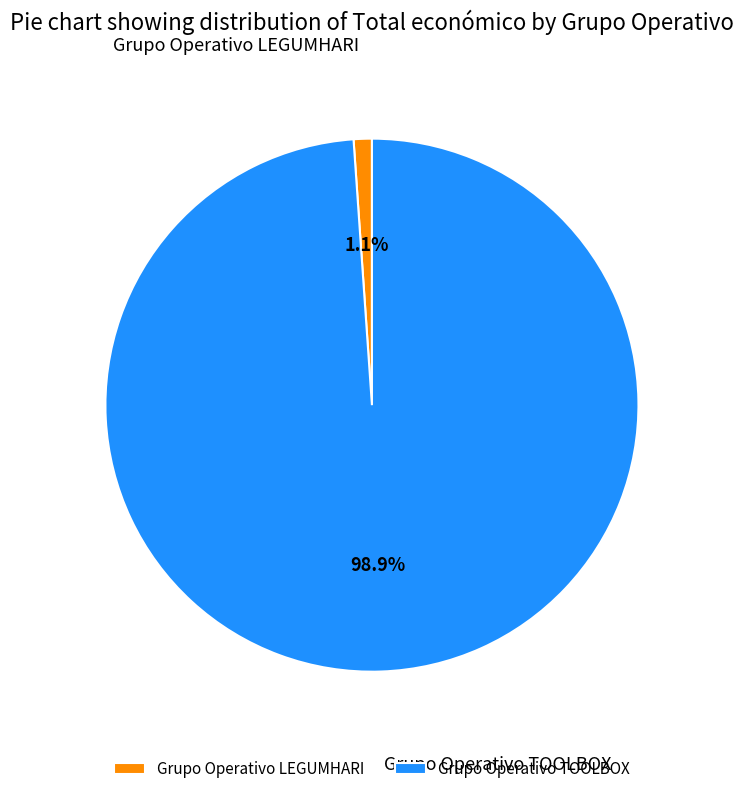

Which has a higher value, Grupo Operativo TOOLBOX or Grupo Operativo LEGUMHARI?

Grupo Operativo TOOLBOX